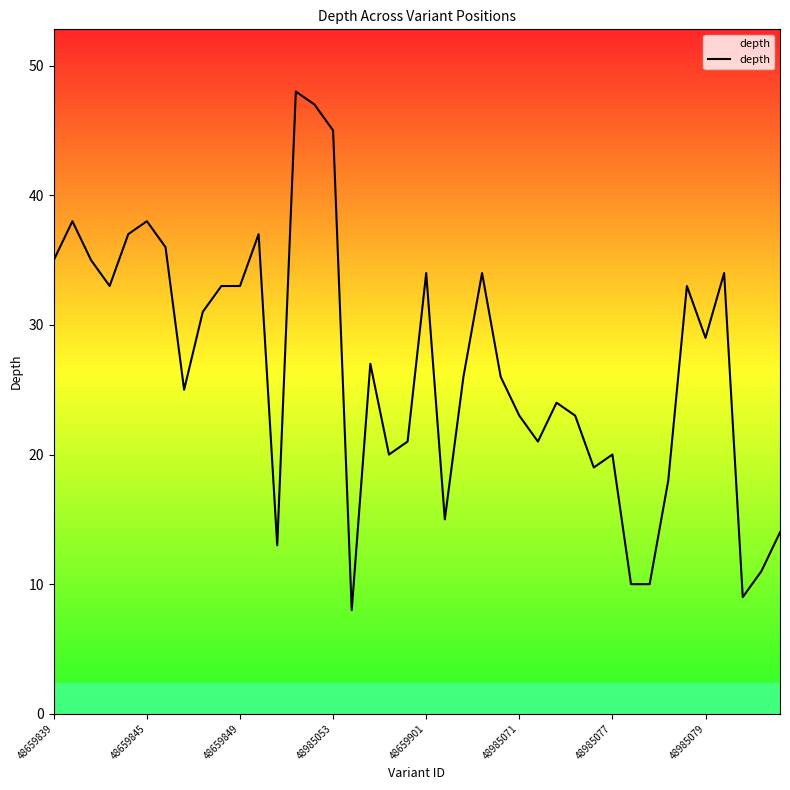

What is the greatest value displayed?

48